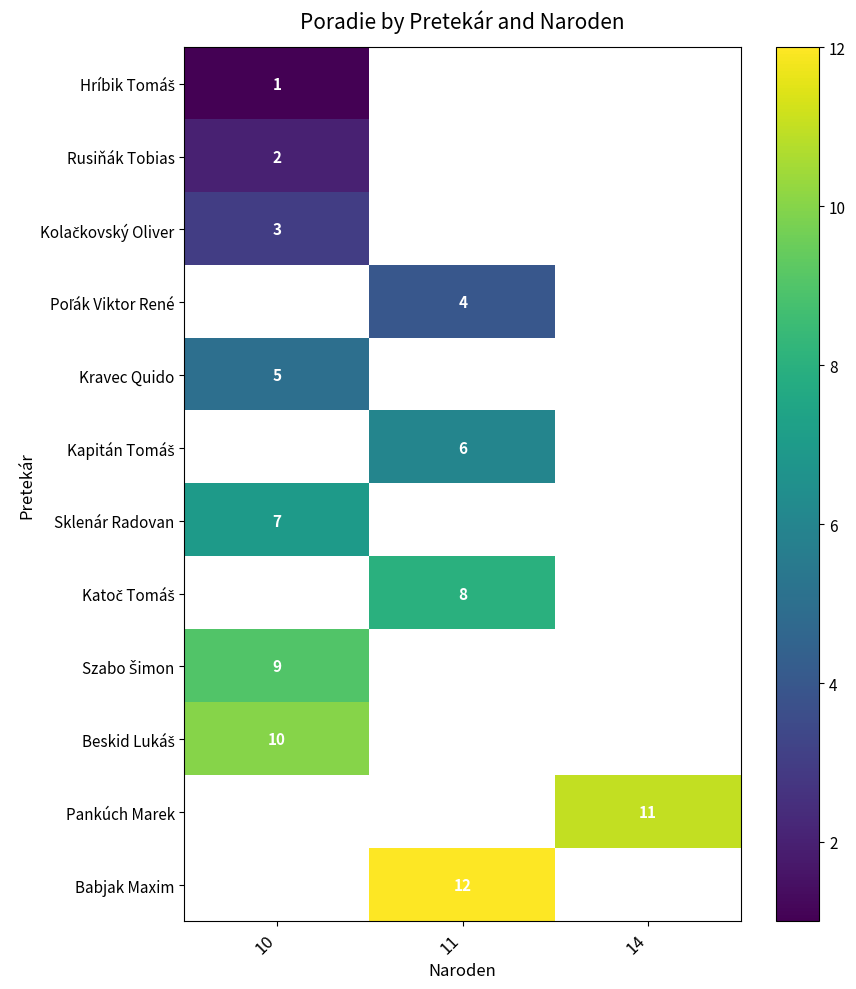

How many positive values does the Sklenár Radovan series have?

1